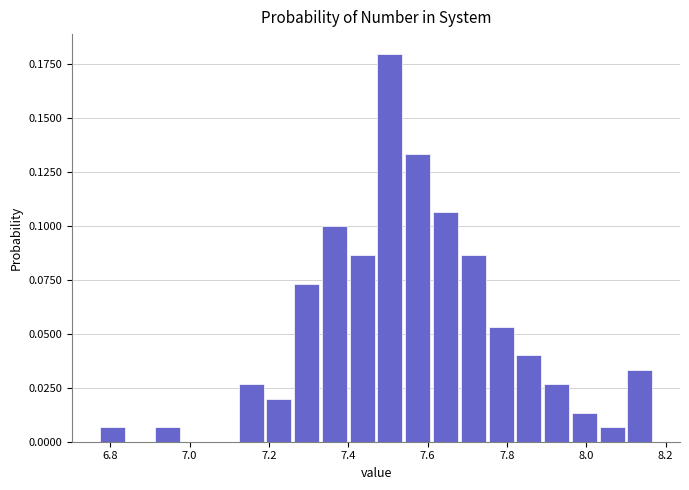

Around what value on the x-axis is the tallest bar? Give the approximate position of its centre, as read against the axis.

7.50